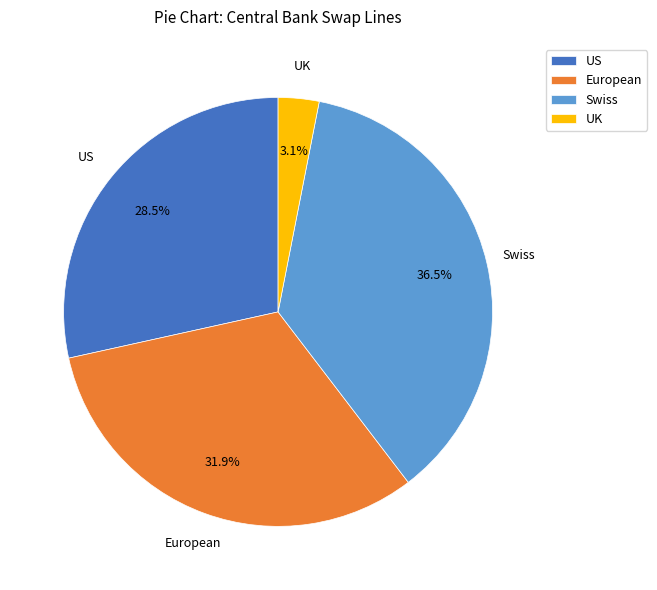

Rank the categories by value from lowest to highest.

UK, US, European, Swiss